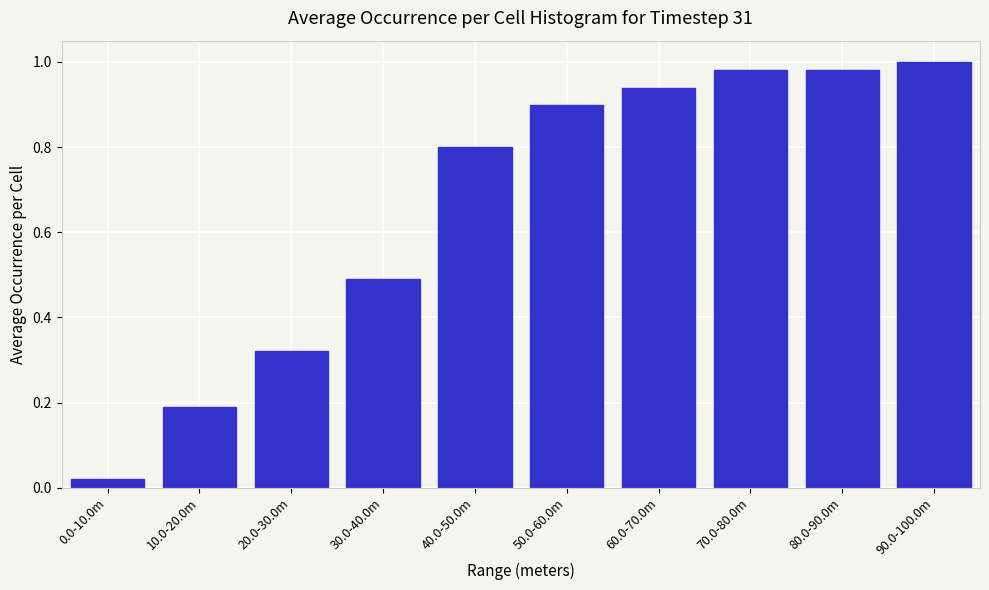

What is the sum of the values at 90.0-100.0m and 20.0-30.0m?

1.3